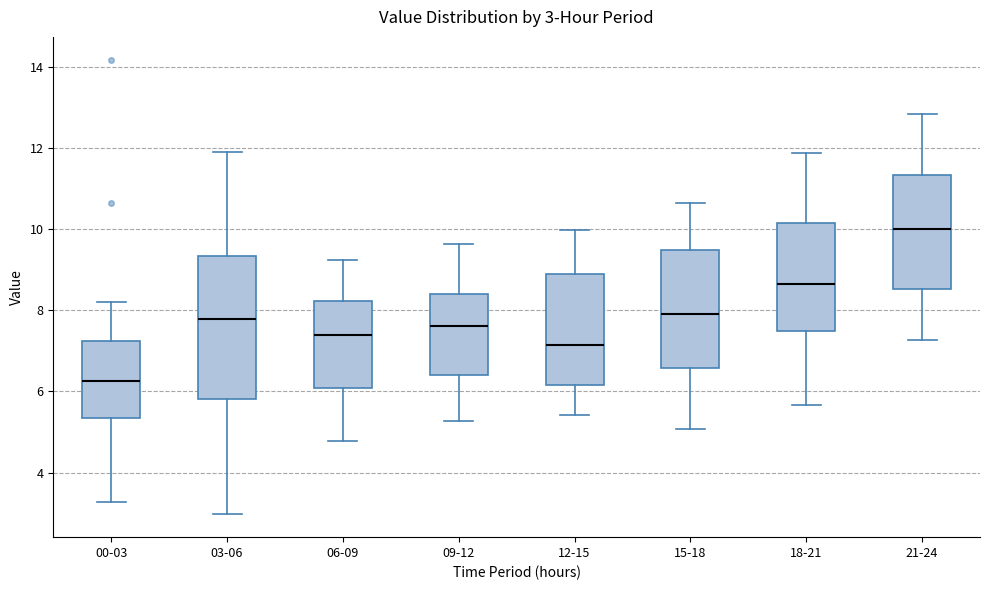

Which box has the lowest median line?

00-03